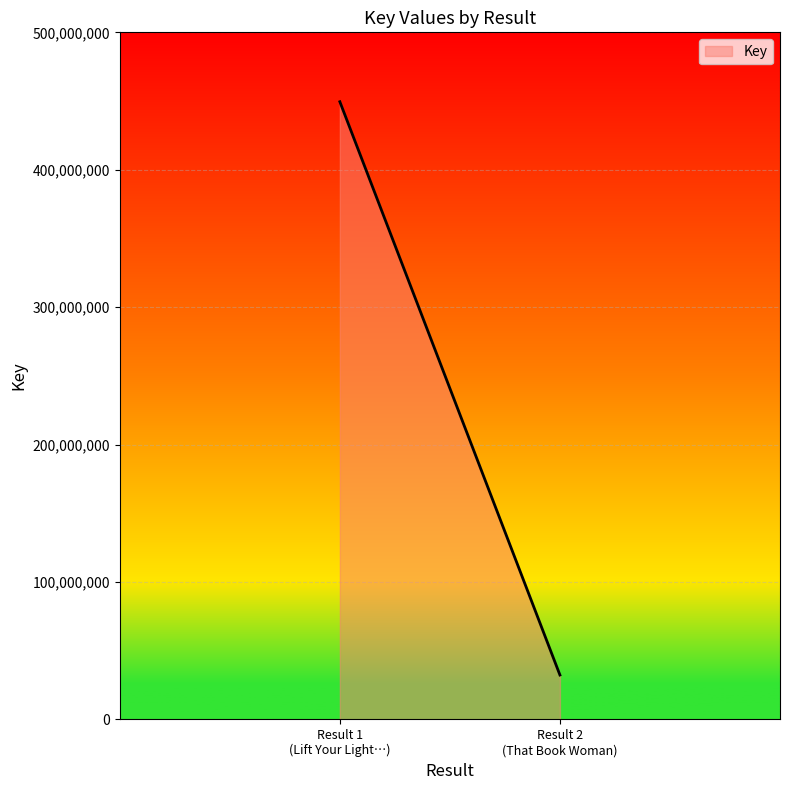

How many series are shown in this chart?

1